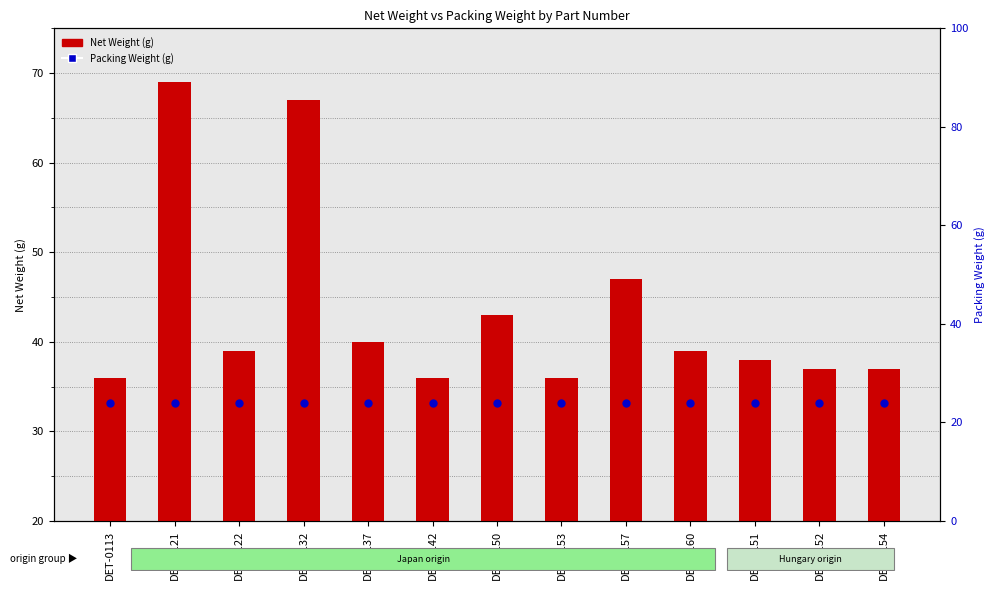

Which series reaches the maximum Y coordinate?

Net Weight (g)